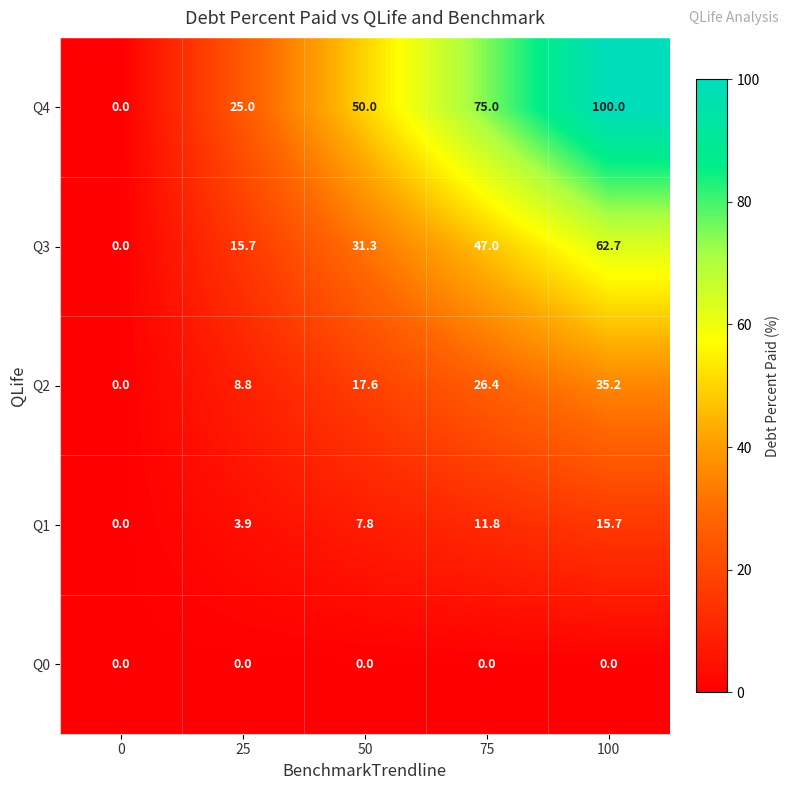

Which series has the widest spread of values?

Q4